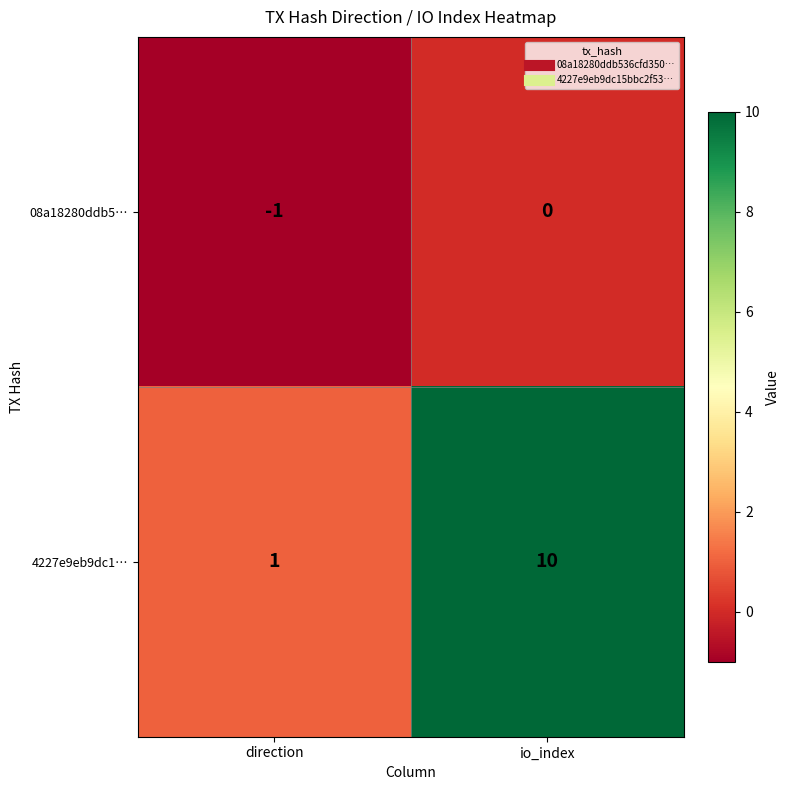

Between direction and io_index, which series saw the biggest shift?

4227e9eb9dc1…